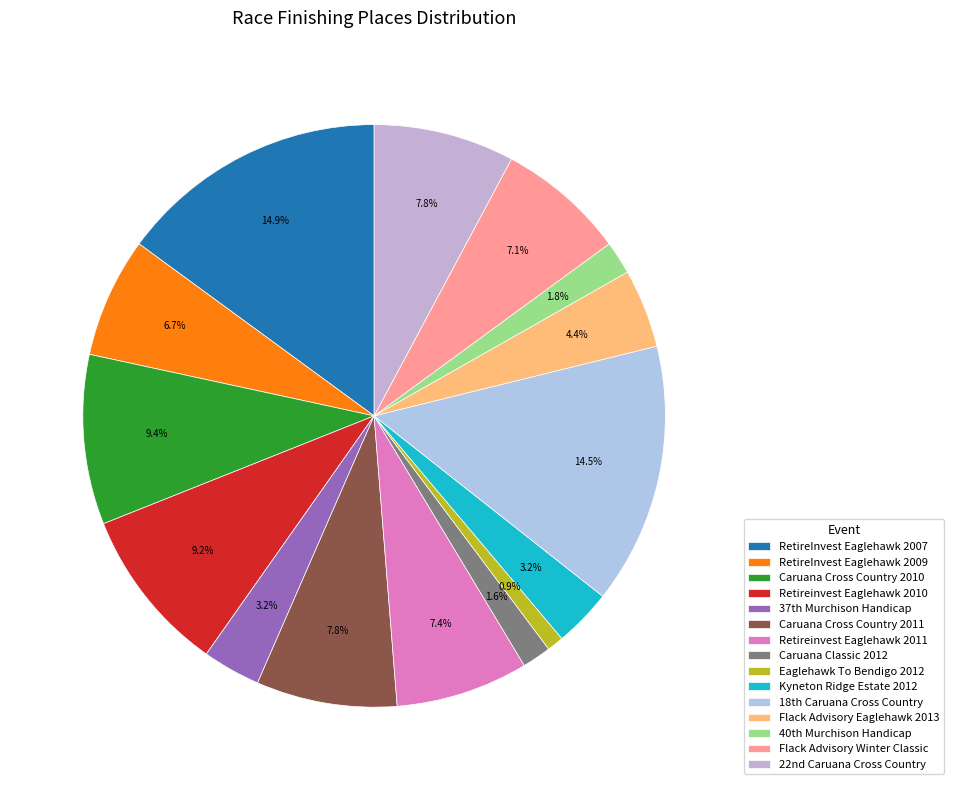

To the nearest percent, what portion does Flack Advisory Winter Classic represent?

7%